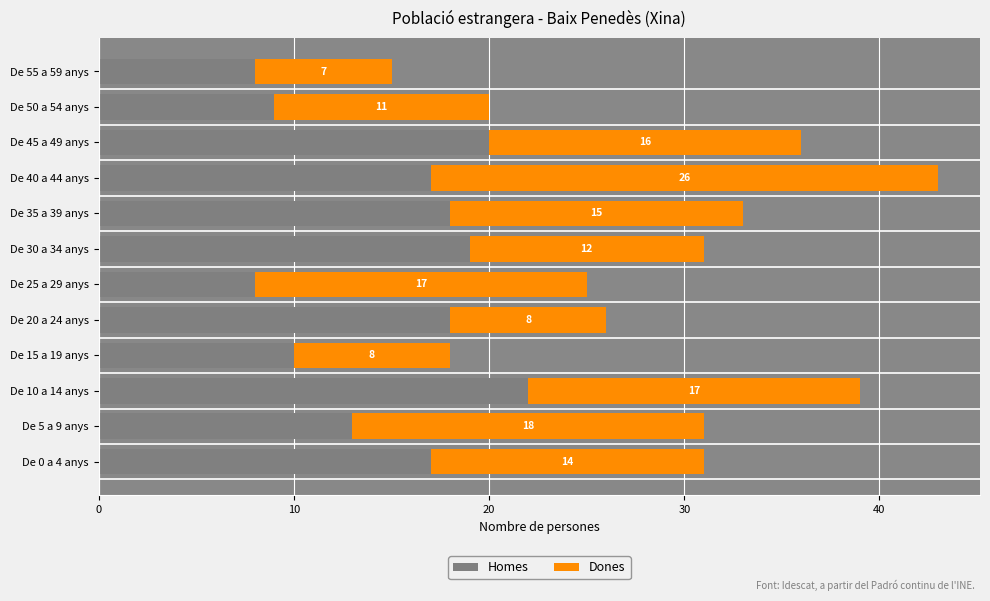

At which category is the sum across all series the highest?

De 40 a 44 anys